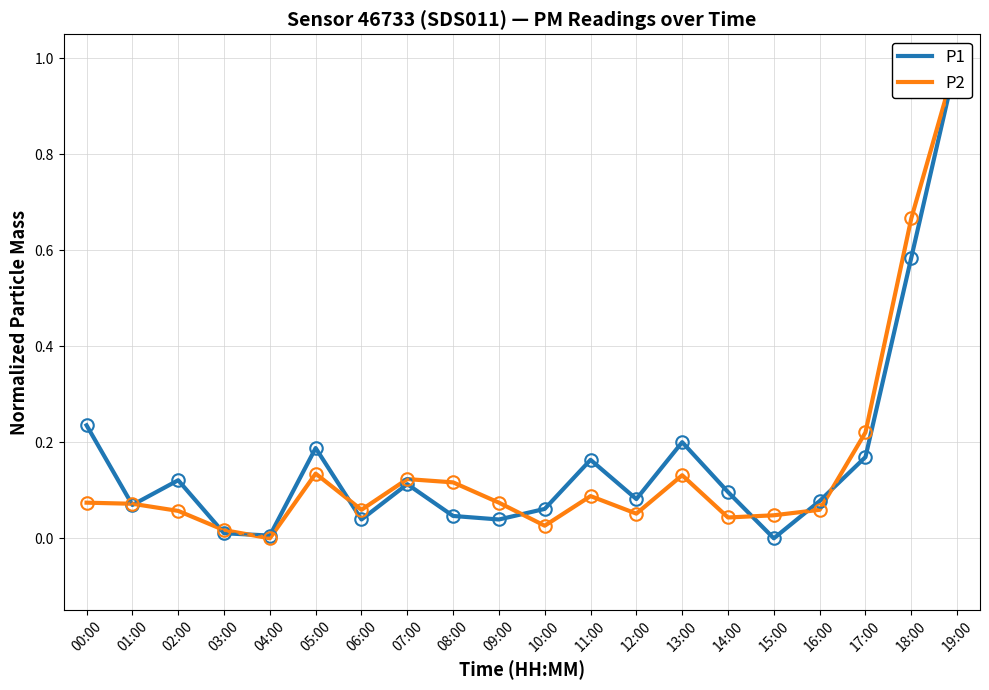

Reading left to right, what are all the values shown in this chart?

P1: 0.2	0.1	0.1	0.0	0.0	0.2	0.0	0.1	0.0	0.0	0.1	0.2	0.1	0.2	0.1	0.0	0.1	0.2	0.6	1.0
P2: 0.1	0.1	0.1	0.0	0.0	0.1	0.1	0.1	0.1	0.1	0.0	0.1	0.1	0.1	0.0	0.0	0.1	0.2	0.7	1.0